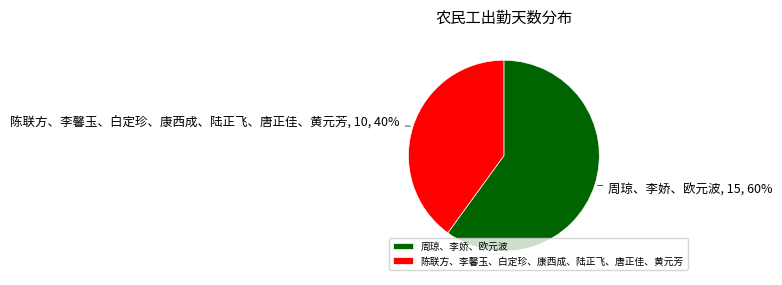

To the nearest percent, what percentage of the pie is 周琼、李娇、欧元波?

60%